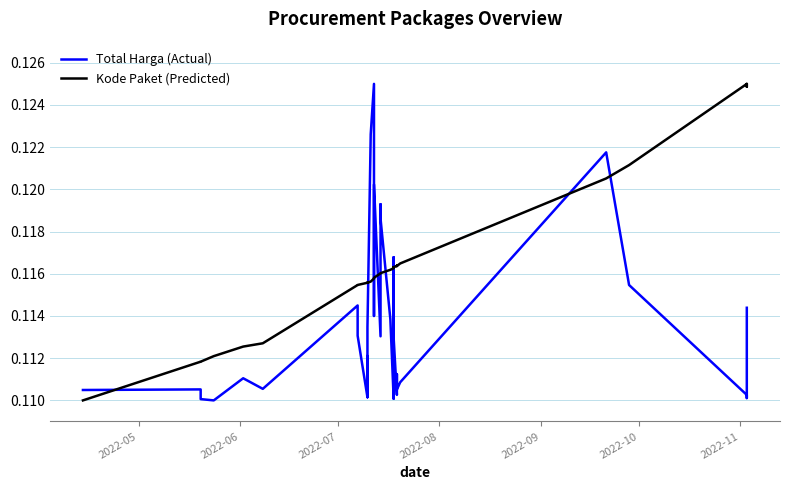

After their last crossing, which series has the higher values: Kode Paket (Predicted) or Total Harga (Actual)?

Kode Paket (Predicted)